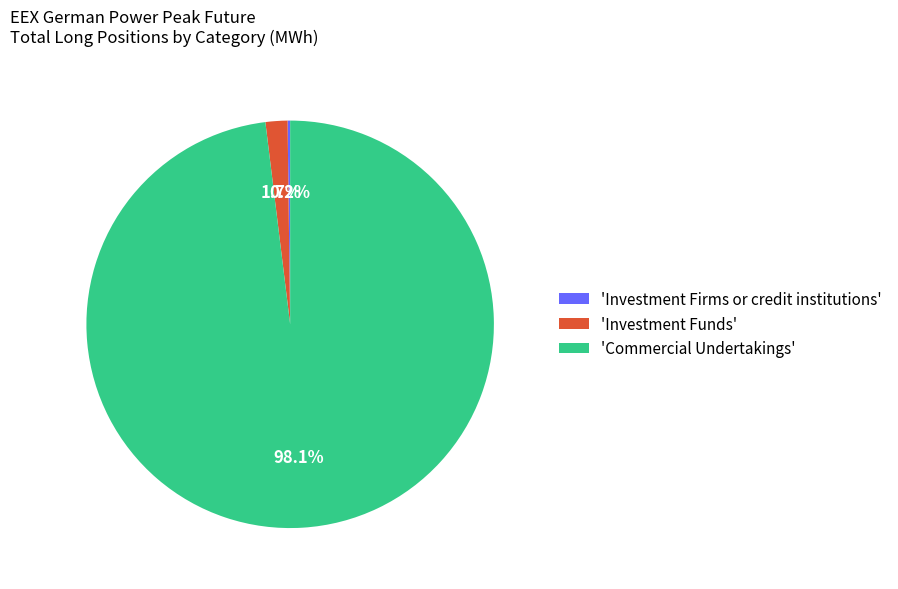

What is the largest slice in the pie chart?

'Commercial Undertakings'